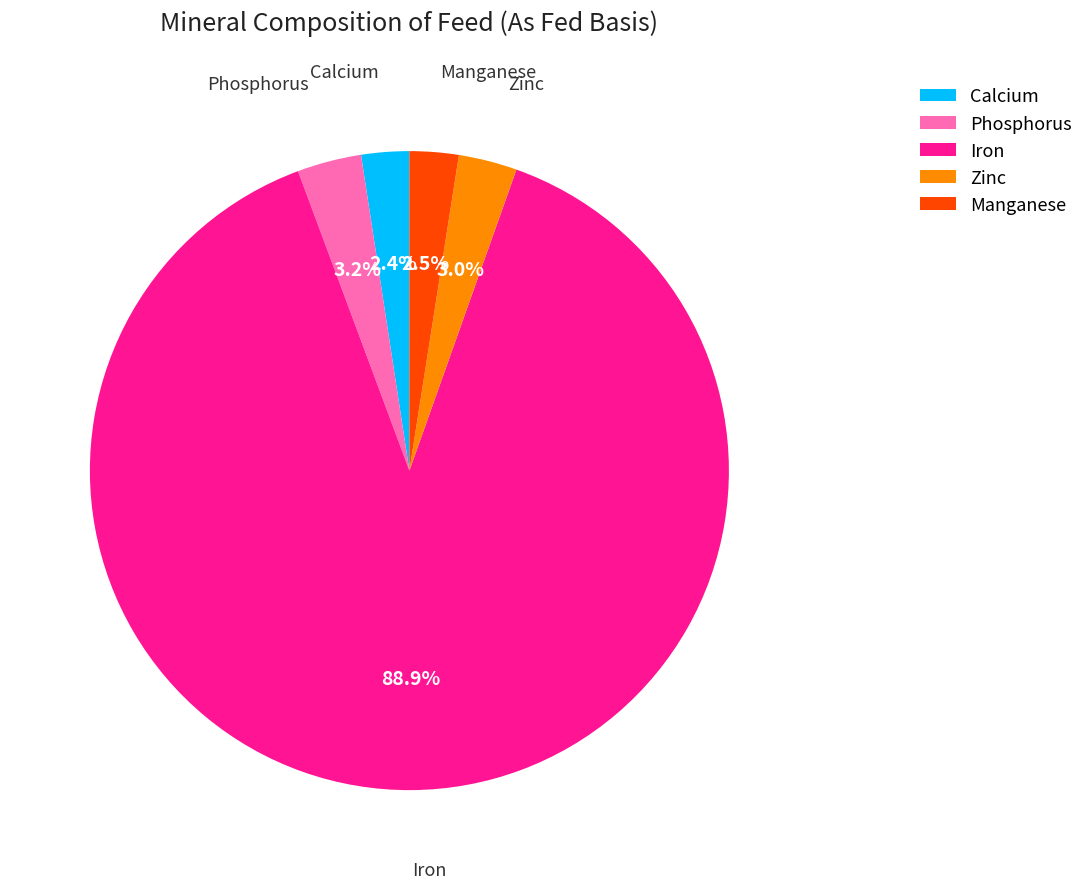

How many slices are in this pie chart?

5